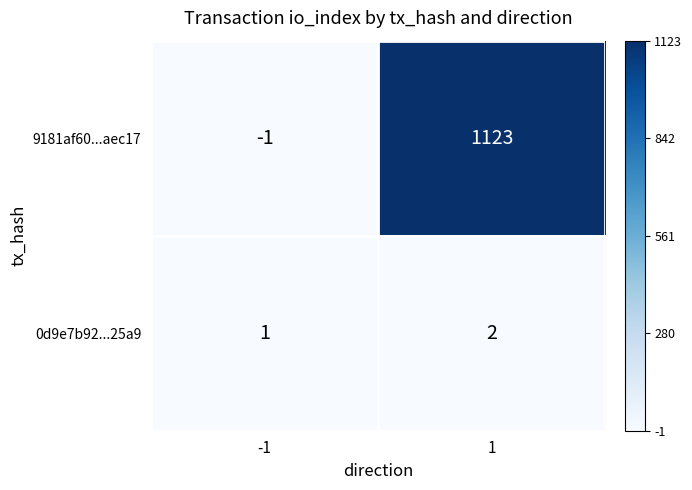

Which series changed the most between -1 and 1?

9181af60...aec17